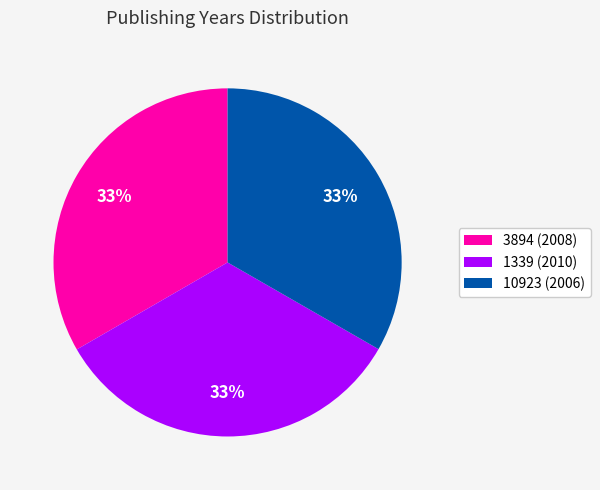

Do 10923 (2006) and 3894 (2008) together represent more than half of the pie?

Yes